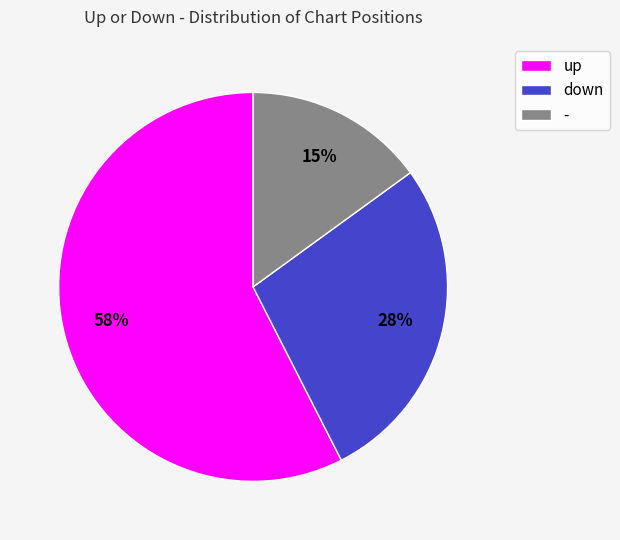

To the nearest percent, what is the average slice percentage?

33%